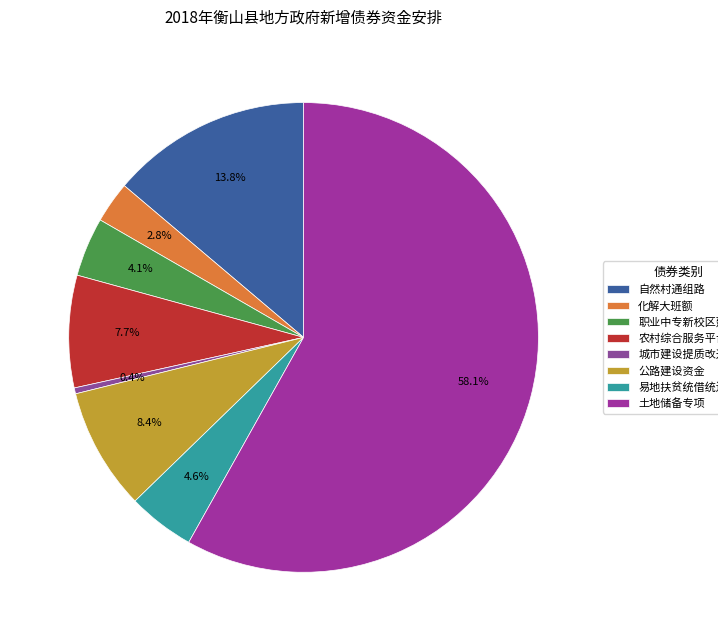

Which has a higher value, 农村综合服务平台建设 or 化解大班额?

农村综合服务平台建设